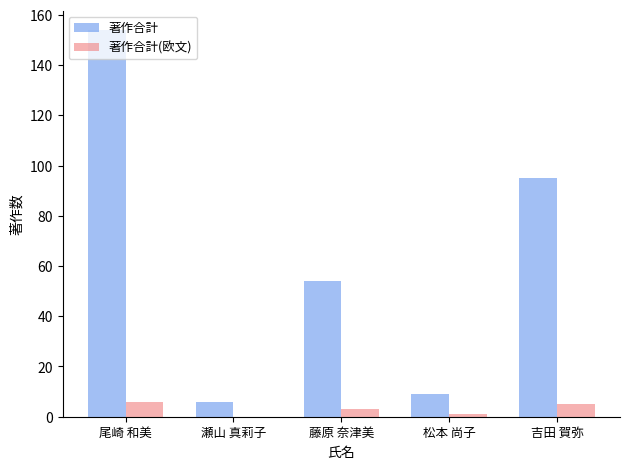

What is the total value across all series at 尾崎 和美?

160